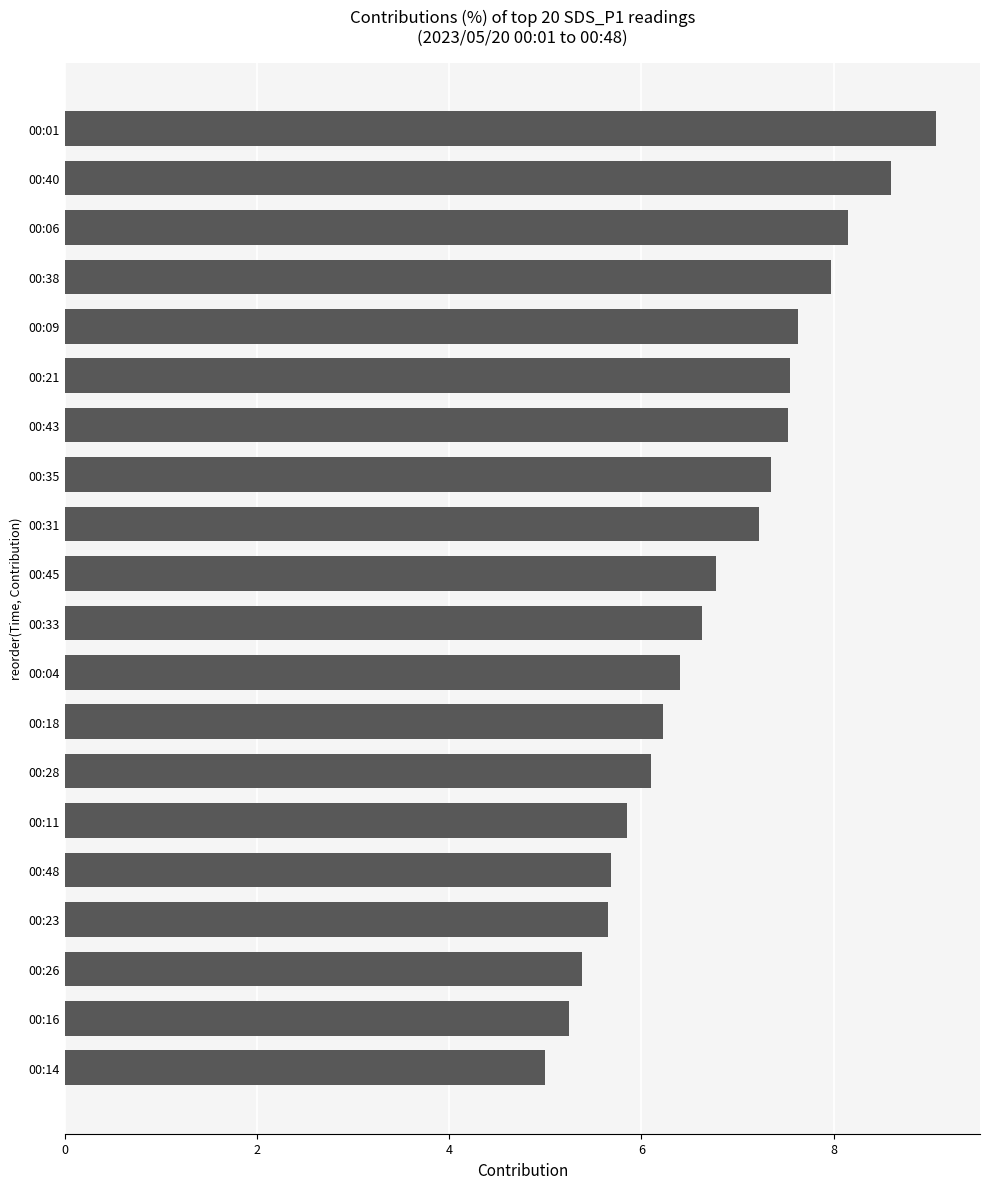

What is the minimum value shown in the chart?

5.0